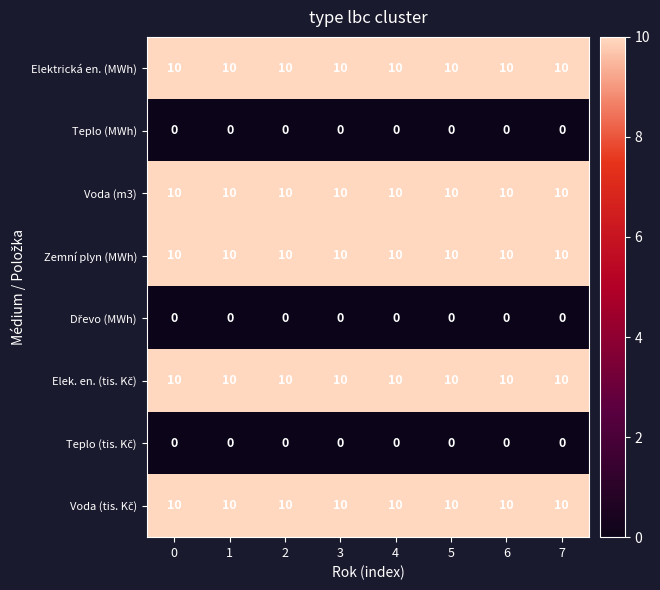

At how many categories does at least one series exceed 0?

8